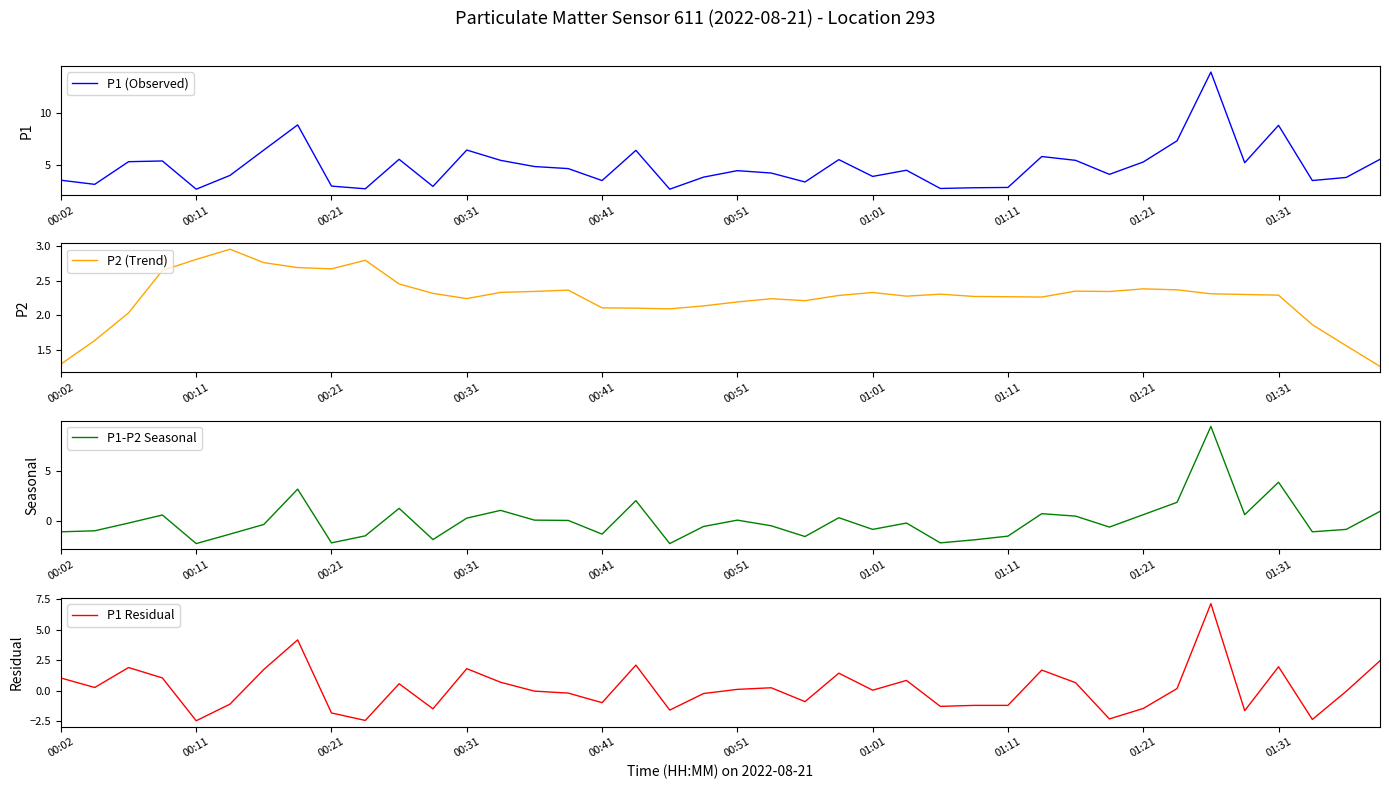

How many values in the P1 (Observed) series exceed 4?

23